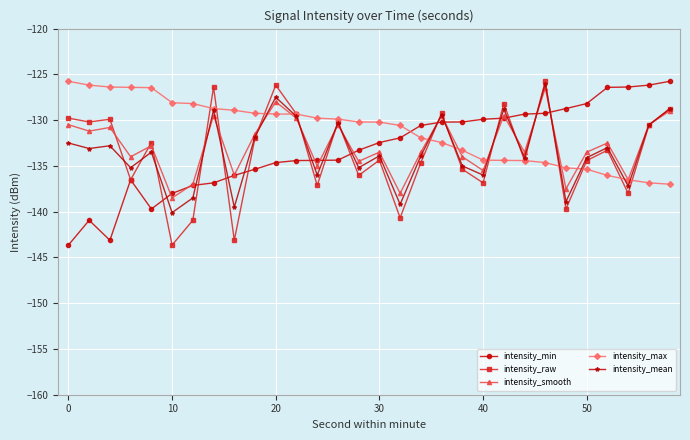

True or false: intensity_raw has more than 0 interior local peaks.

True